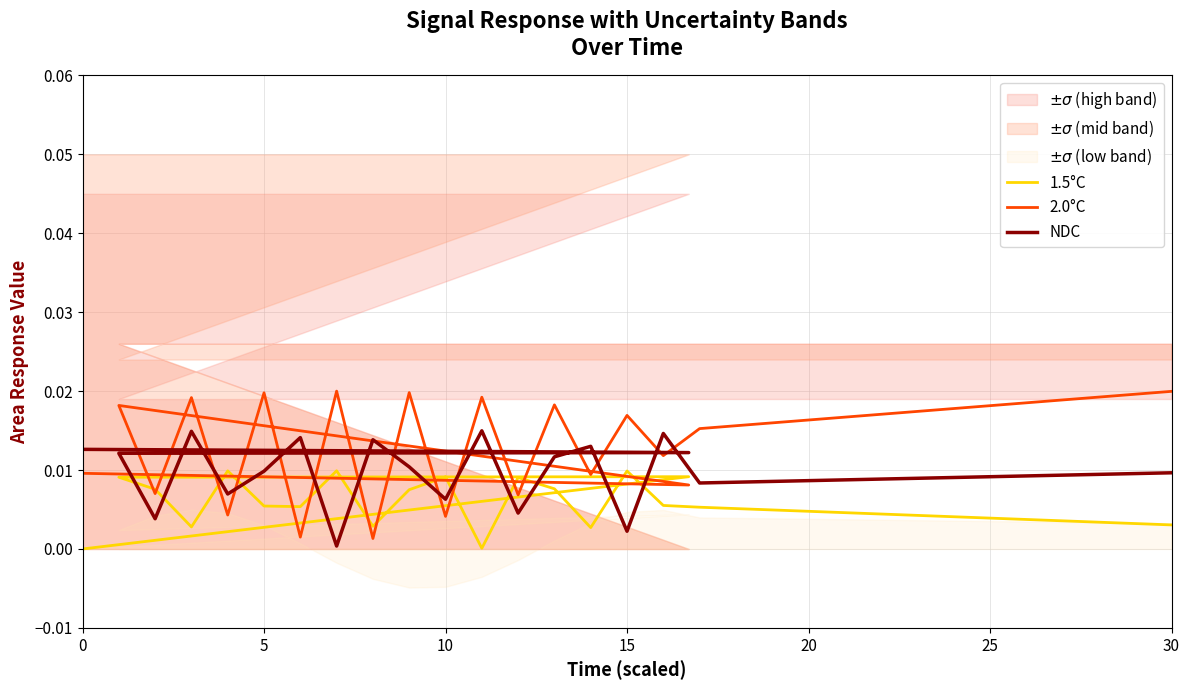

In 1.5°C, how many points are lower than both neighbors (excluding endpoints)?

5